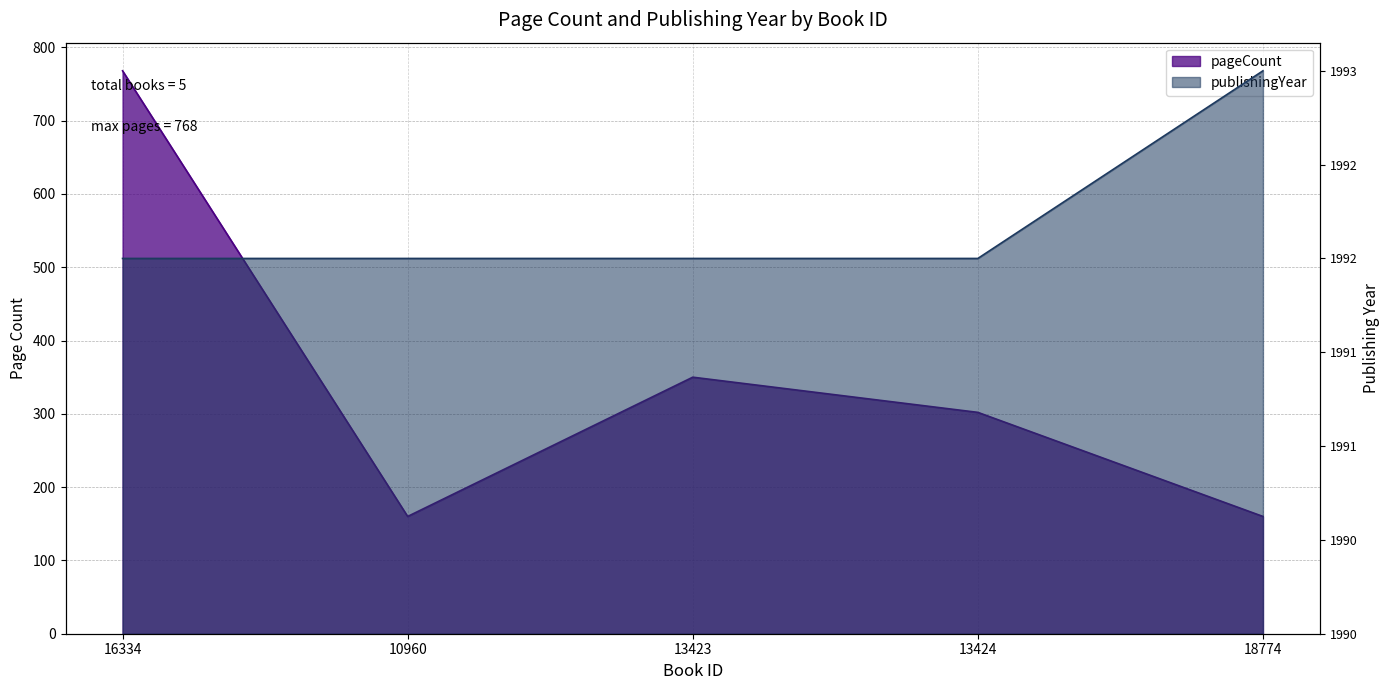

True or false: publishingYear and pageCount cross at least once.

False